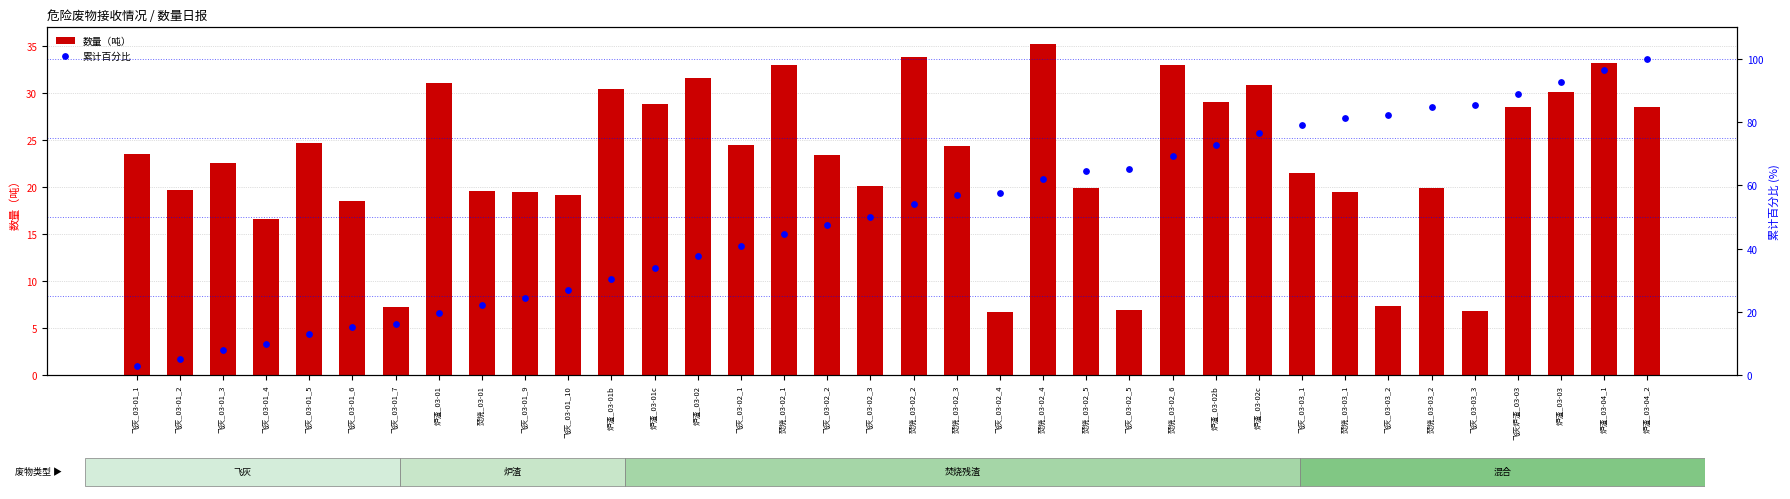

What are all the series names shown in the legend?

数量（吨）, 累计百分比